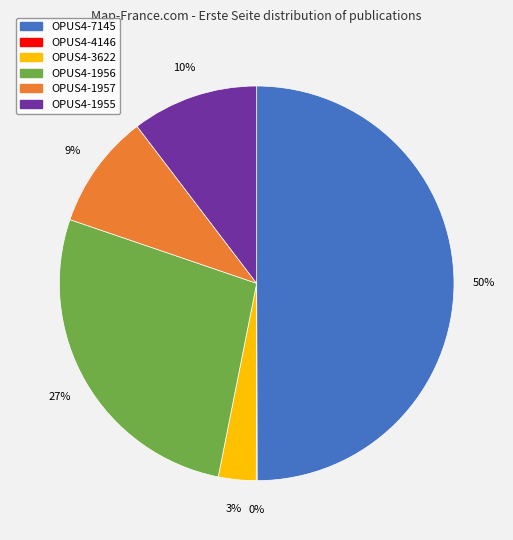

Is it true that OPUS4-1957 is 1% of the pie?

False